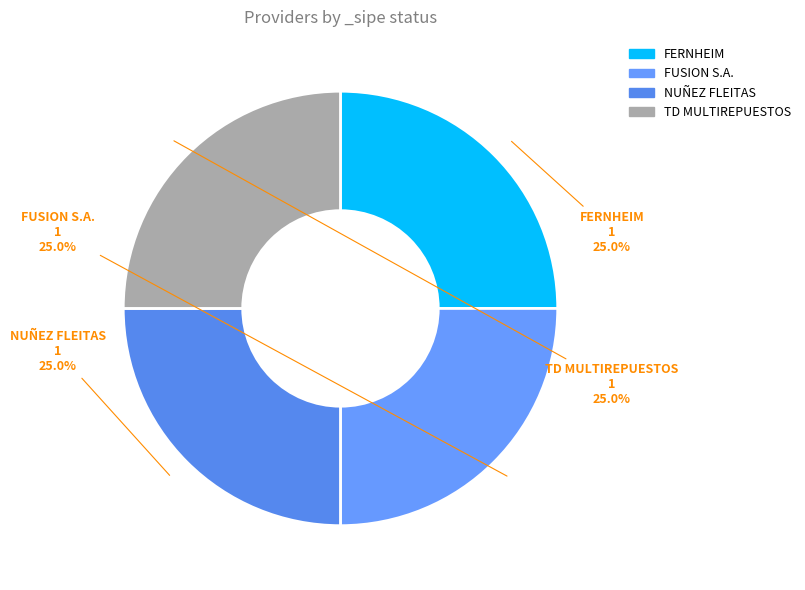

To the nearest percent, what is the difference between the largest and smallest slice percentages?

0%